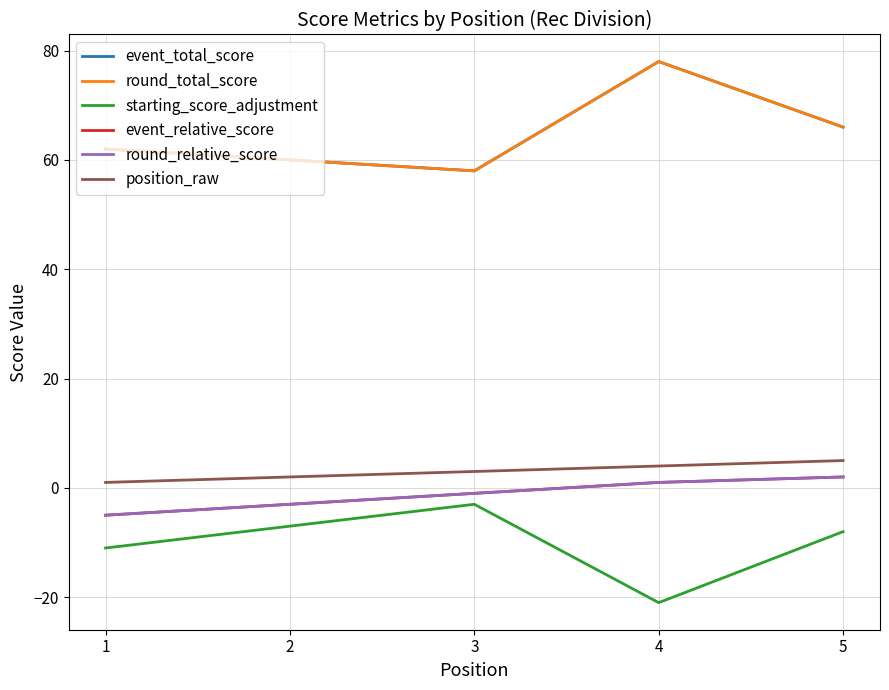

Is this an area chart (filled region under the line)?

No